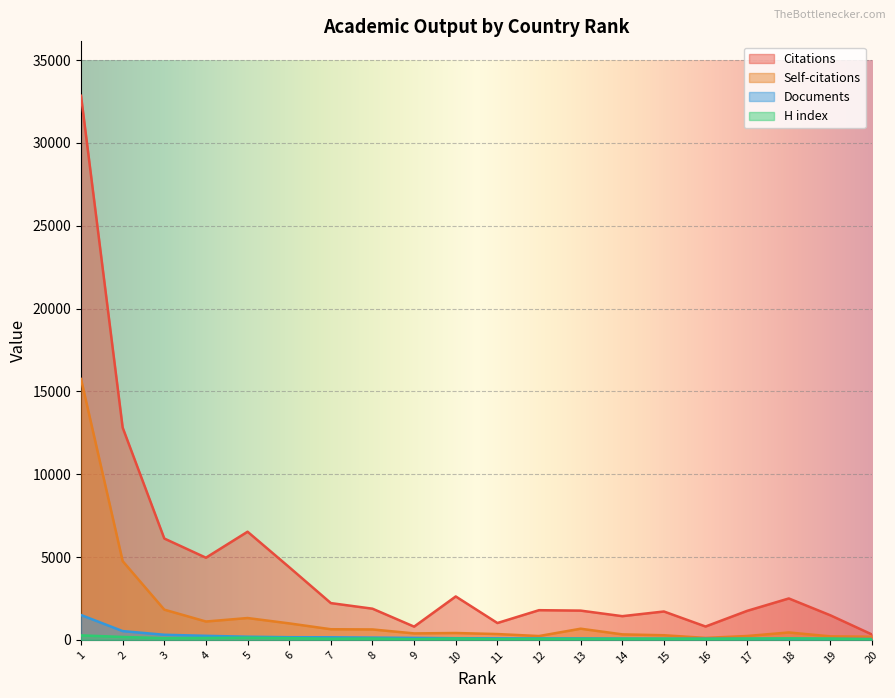

How many lines are shown in the chart?

4